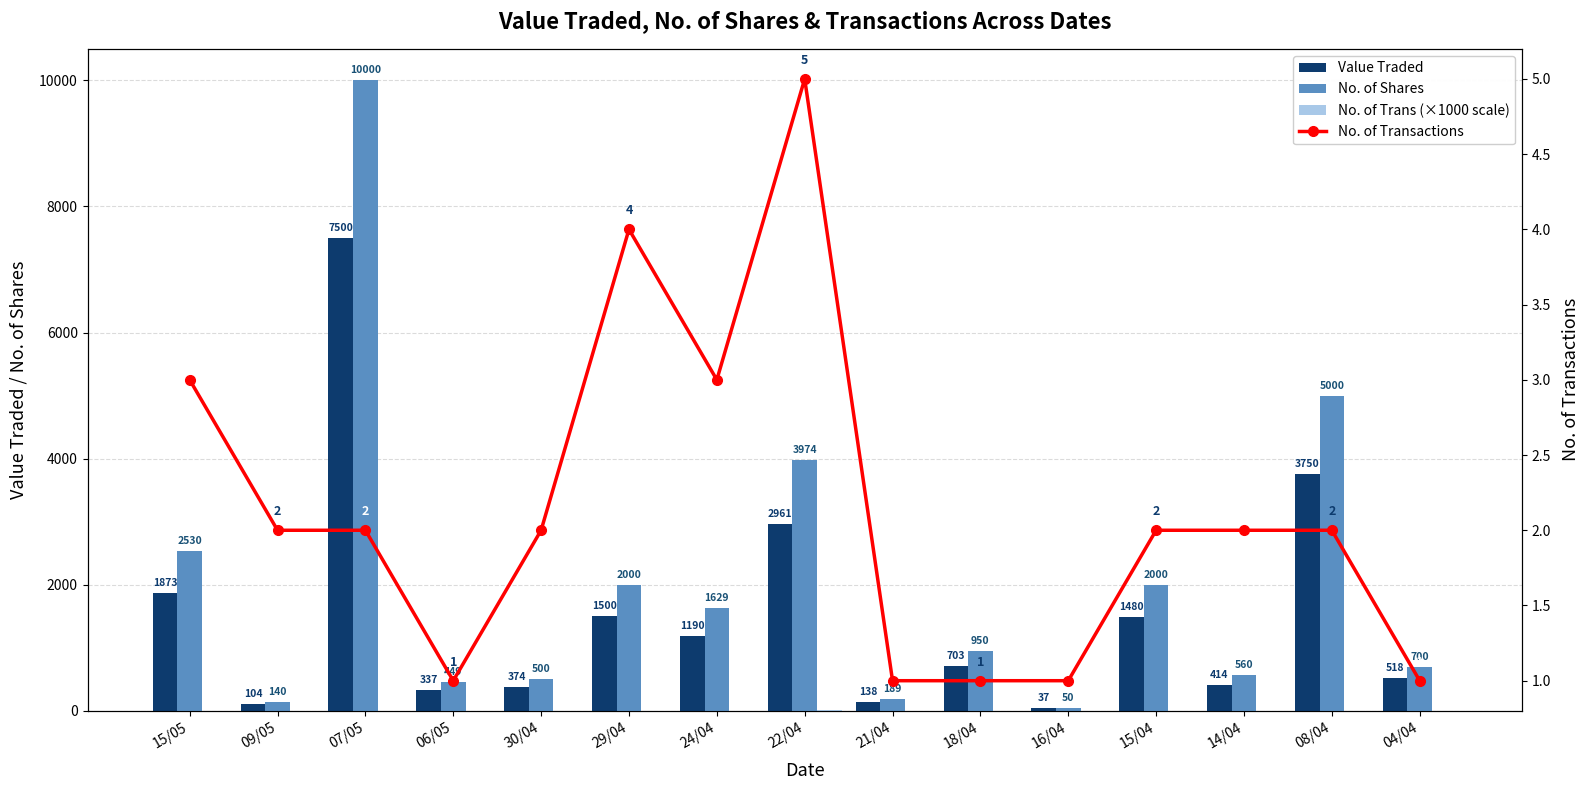

Does the chart contain any negative values?

No